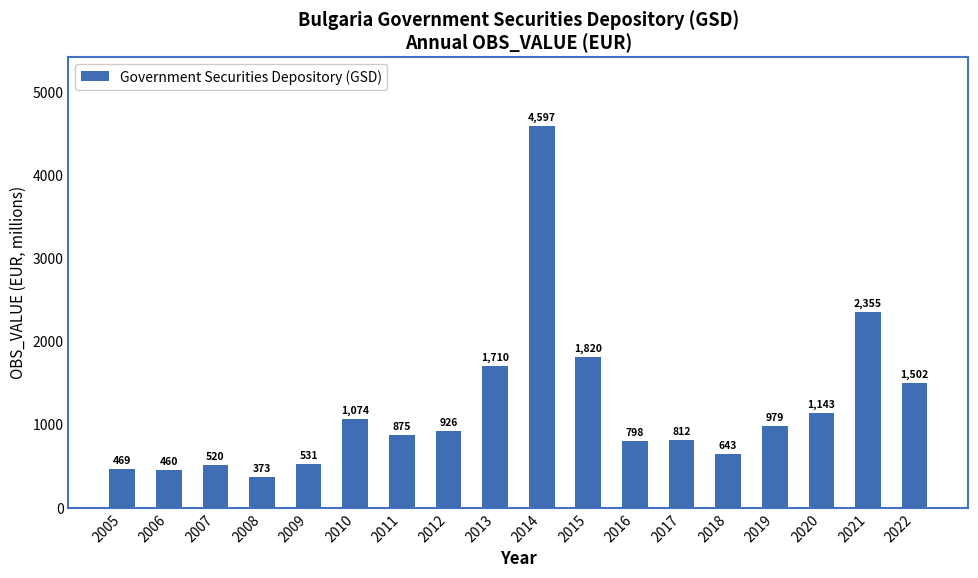

Between 2011 and 2005, which is larger?

2011